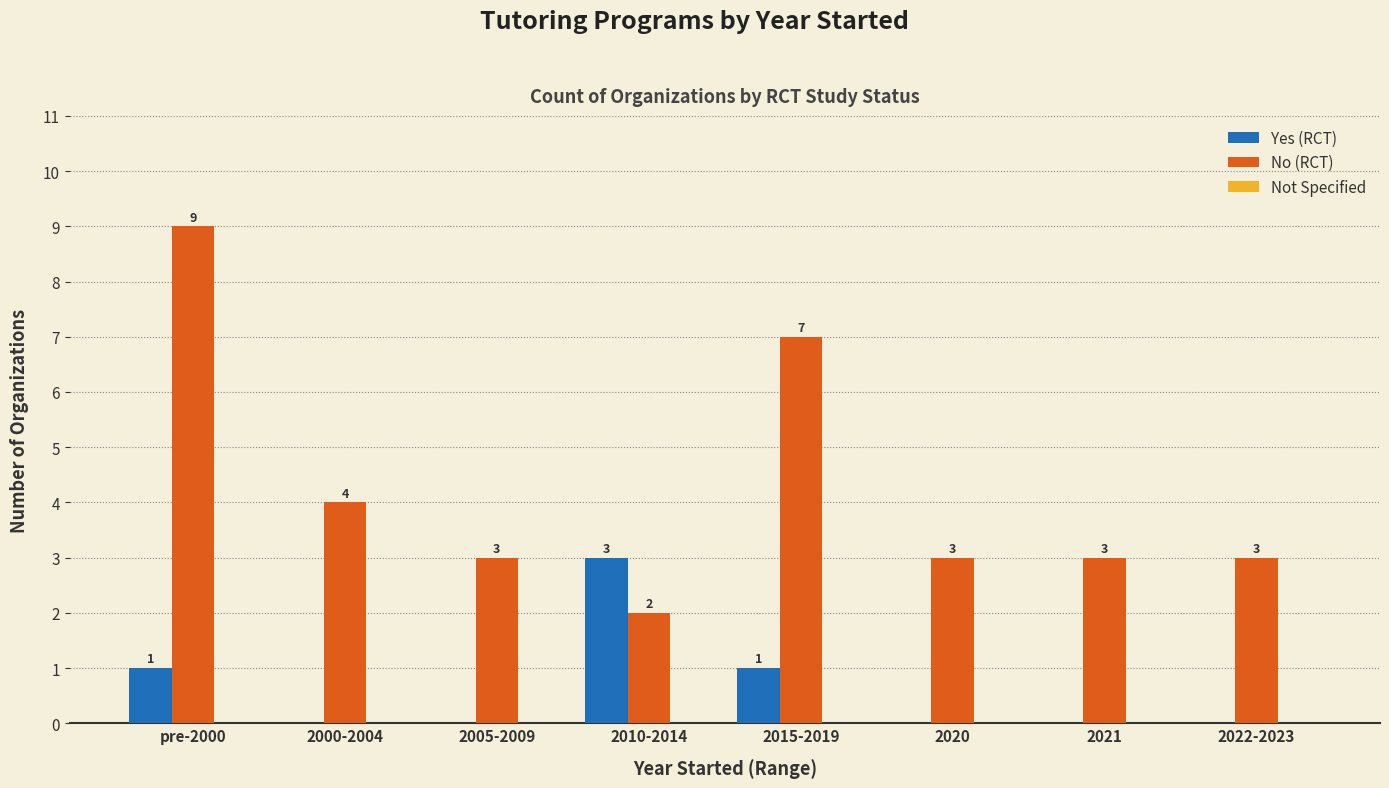

The No (RCT) series shows 2 at 2010-2014. True or false?

True